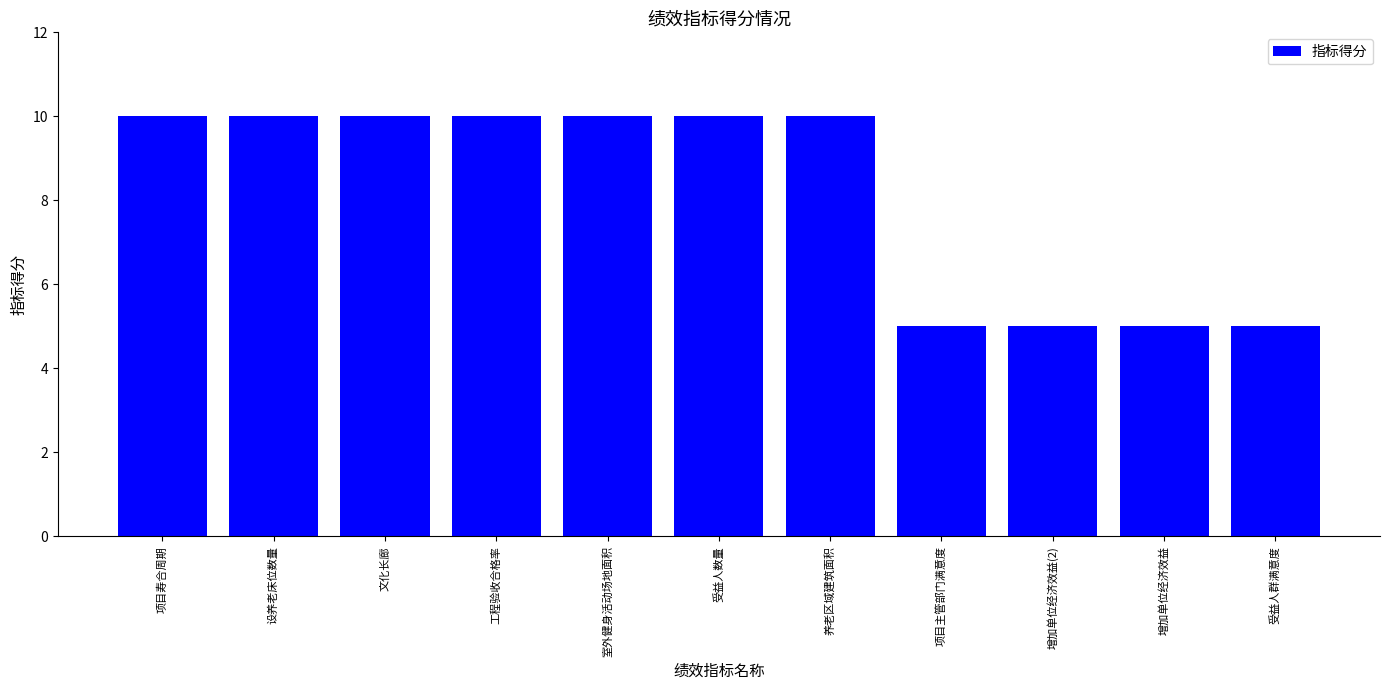

What is the difference between the second highest and minimum values?

5